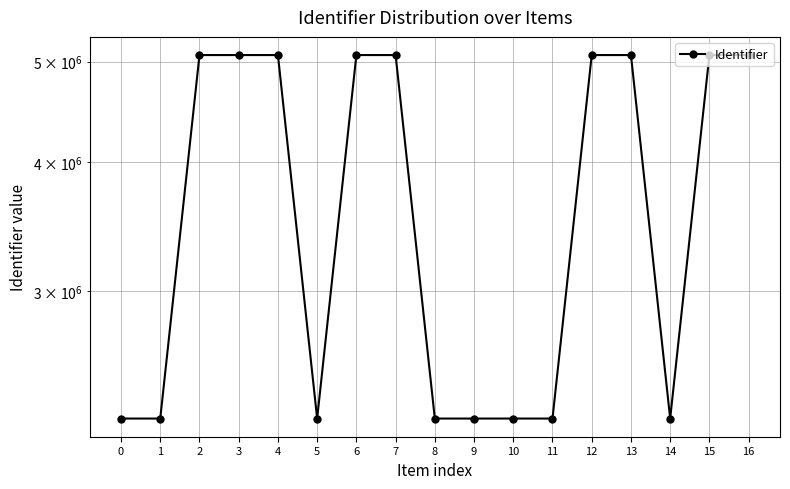

Reading left to right, transcribe all the data shown in this chart.

2260558	2260559	5073974	5073976	5073977	2260568	5073978	5073979	2260570	2260571	2260574	2260576	5073985	5073986	2260578	5073991	5073989